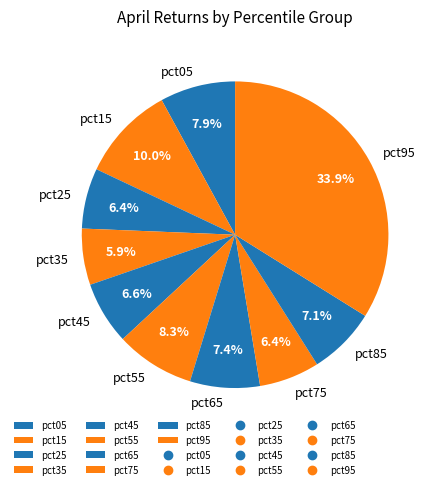

To the nearest percent, what percentage of the pie is pct95?

34%